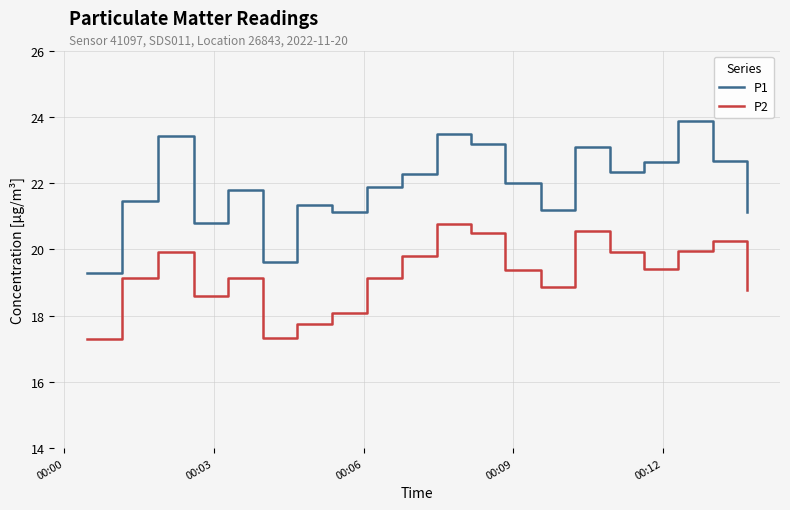

What is the lowest value of the P2 series?

17.3